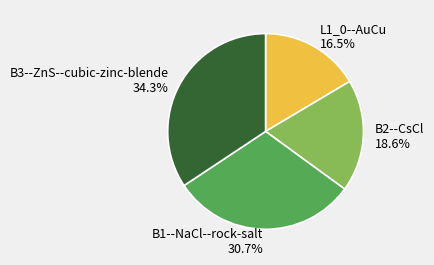

Is the sum of B3--ZnS--cubic-zinc-blende 34.3% and B1--NaCl--rock-salt 30.7% greater than half?

Yes